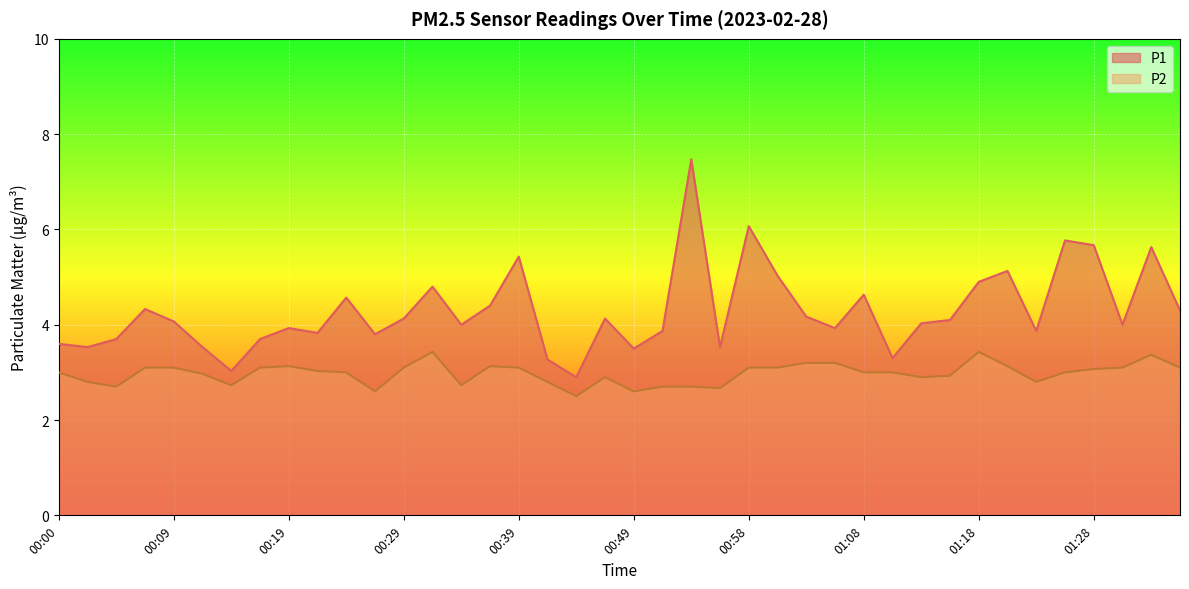

What is the sum of the P2 values at 00:09 and 01:16?

6.0